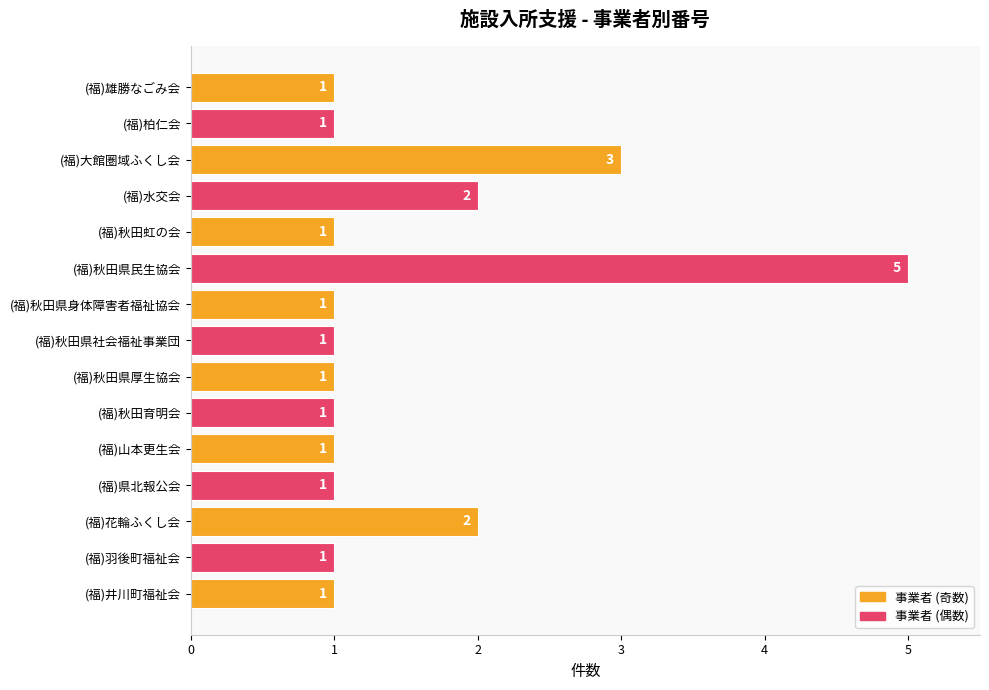

What is the sum of all values?

23